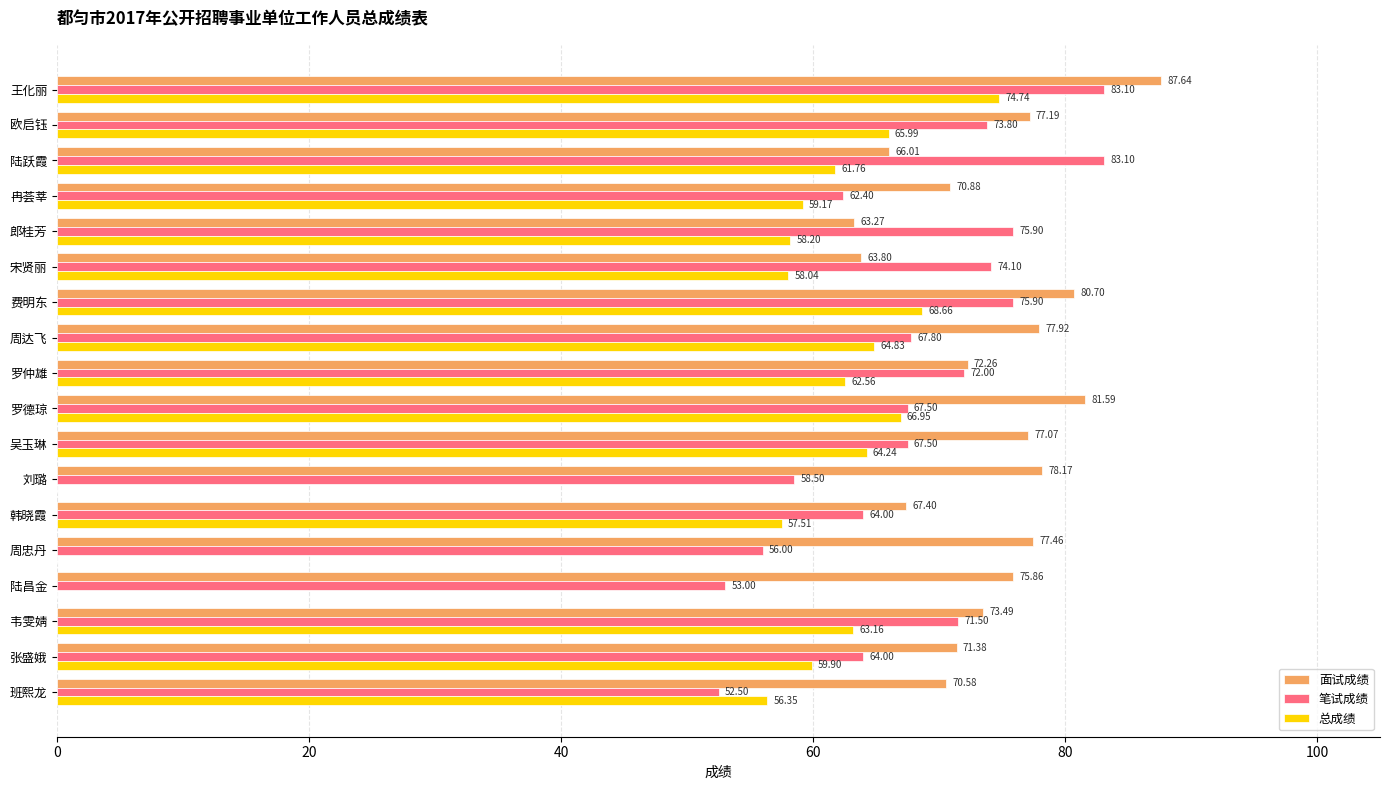

At which label does 面试成绩 reach its peak?

王化丽